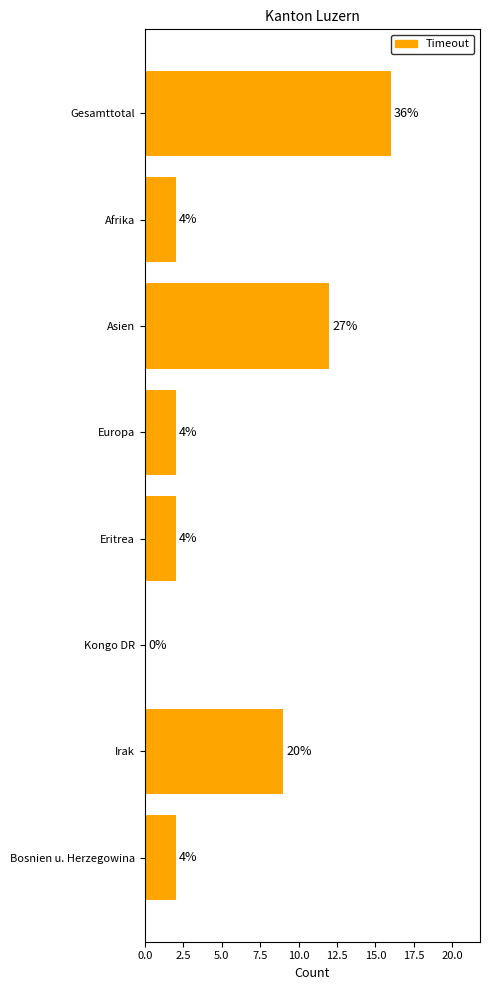

How many values are below 2?

1